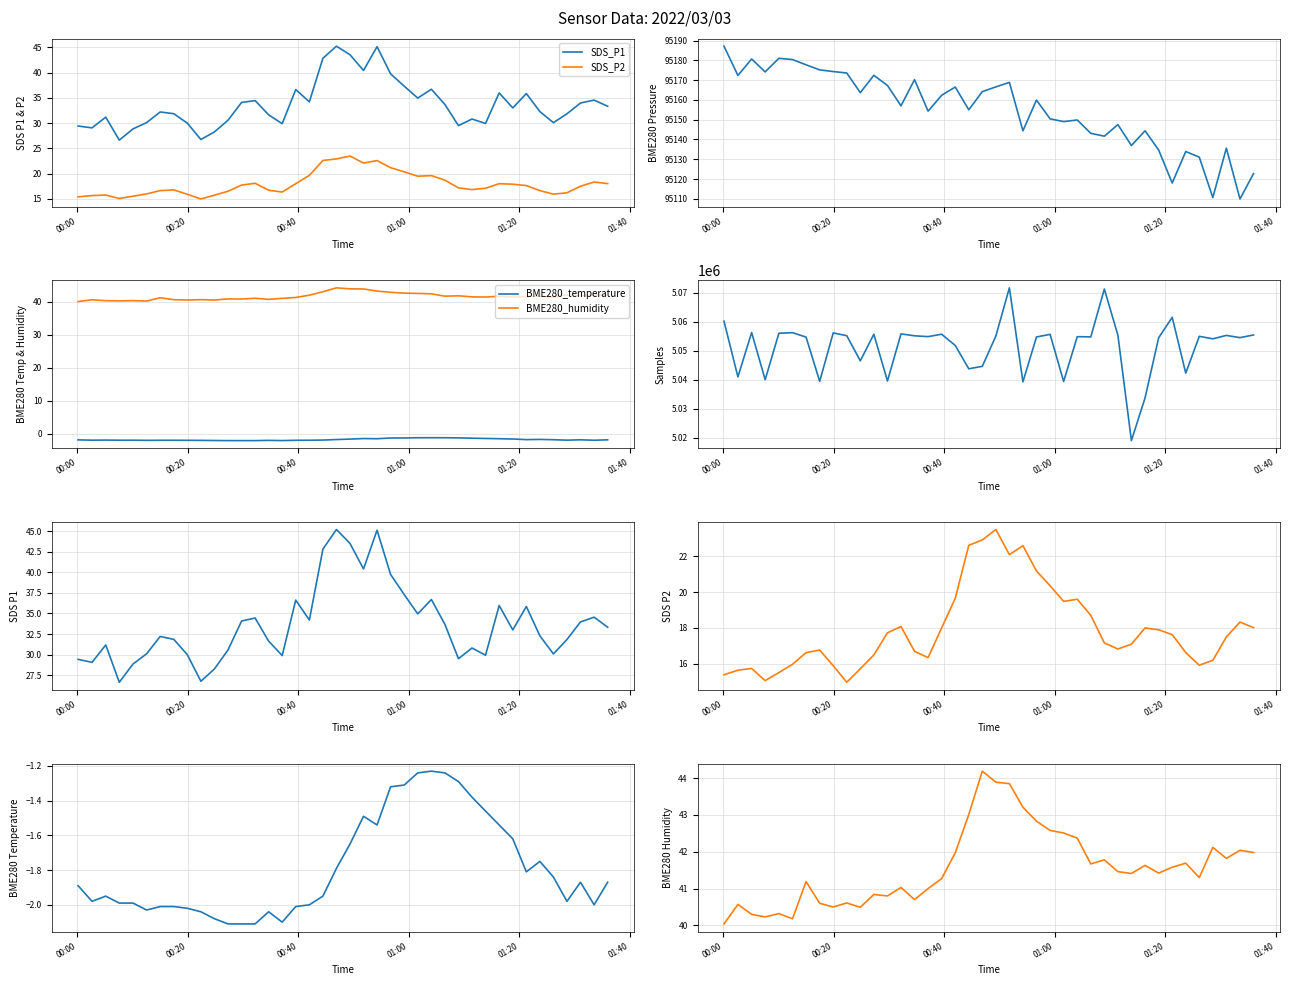

True or false: Samples and BME280_pressure cross at least once.

False